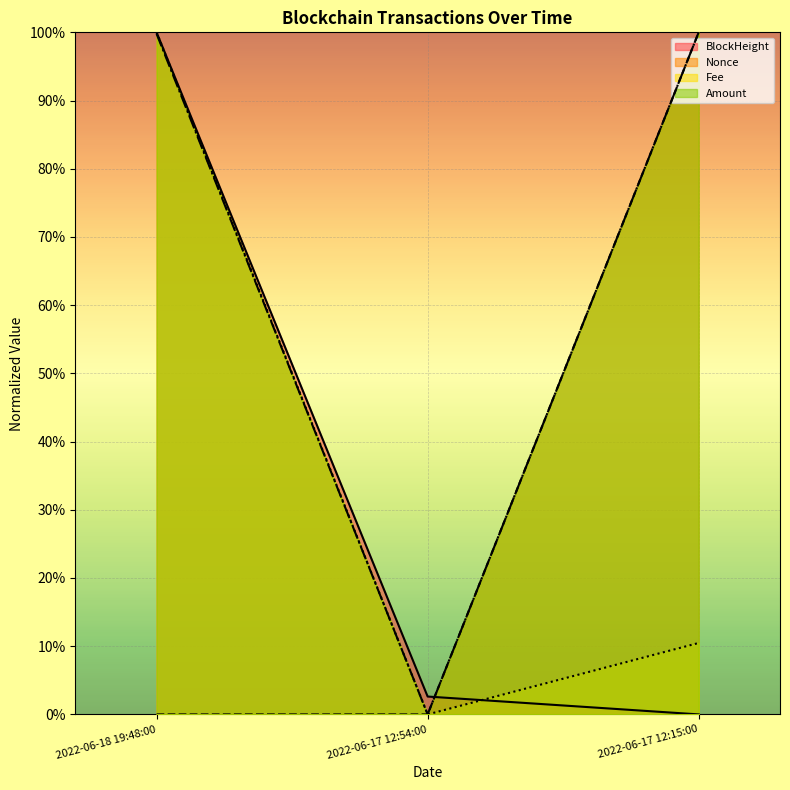

What are all the series names shown in the legend?

BlockHeight, Nonce, Fee, Amount